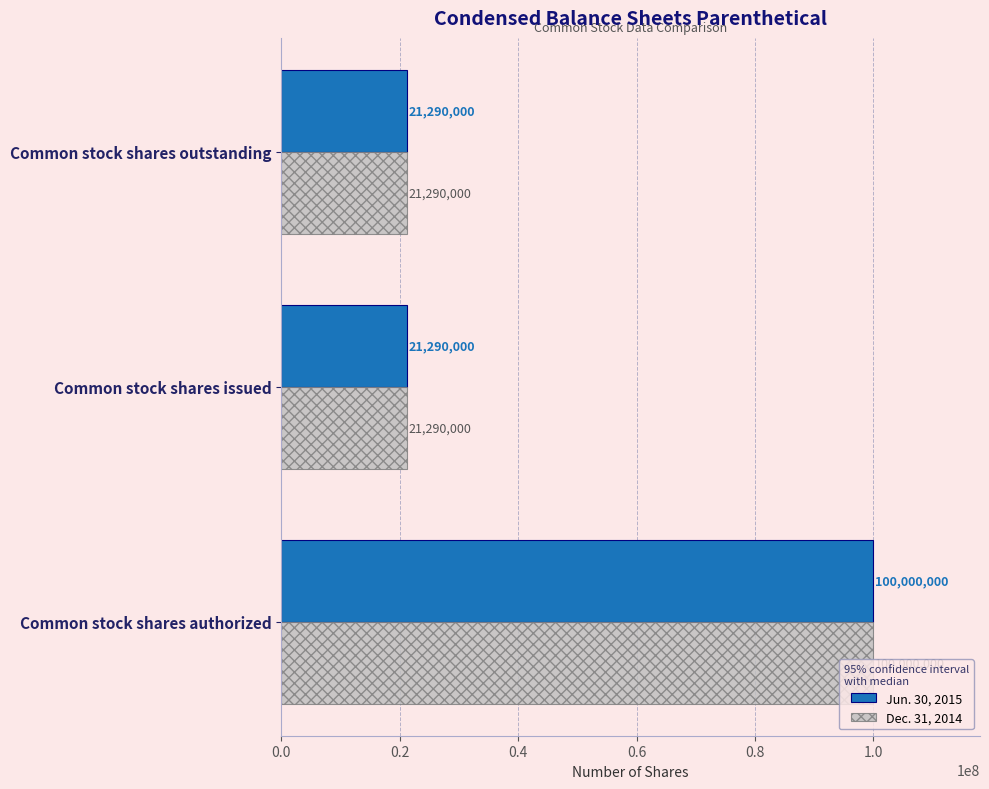

The Jun. 30, 2015 series shows 166244497 at Common stock shares authorized. True or false?

False